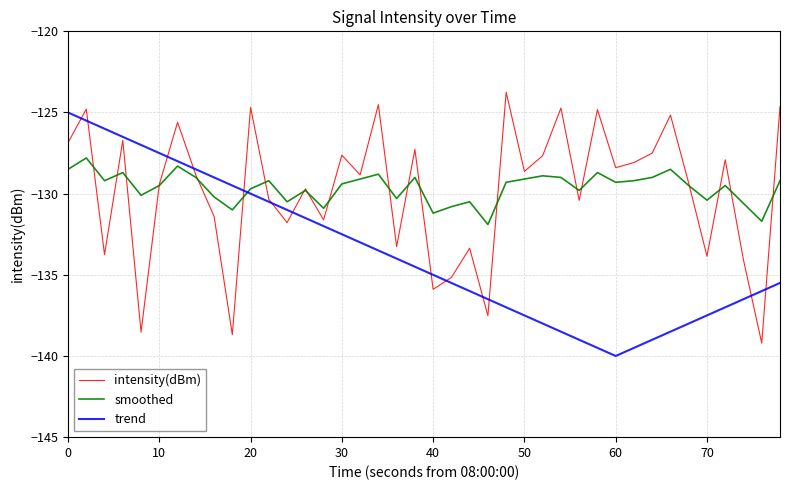

What is the lowest value of the trend series?

-140.0